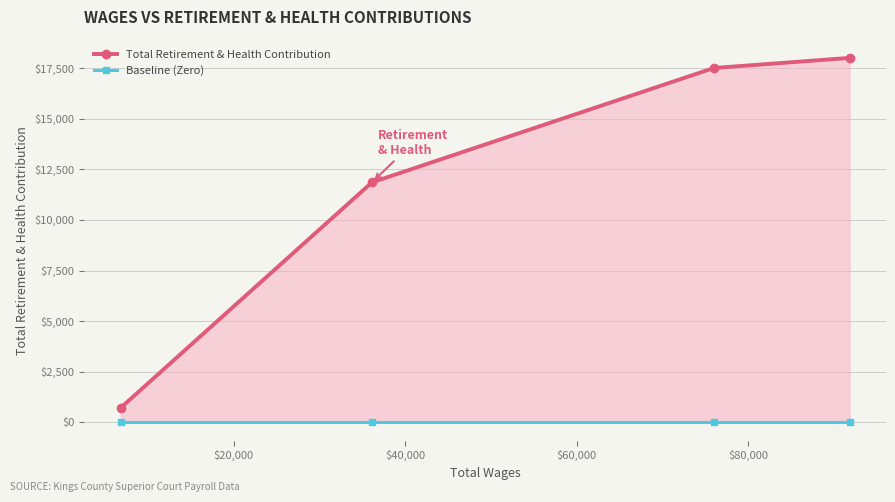

The value of Total Retirement & Health Contribution at $40,000 is 25889. True or false?

False